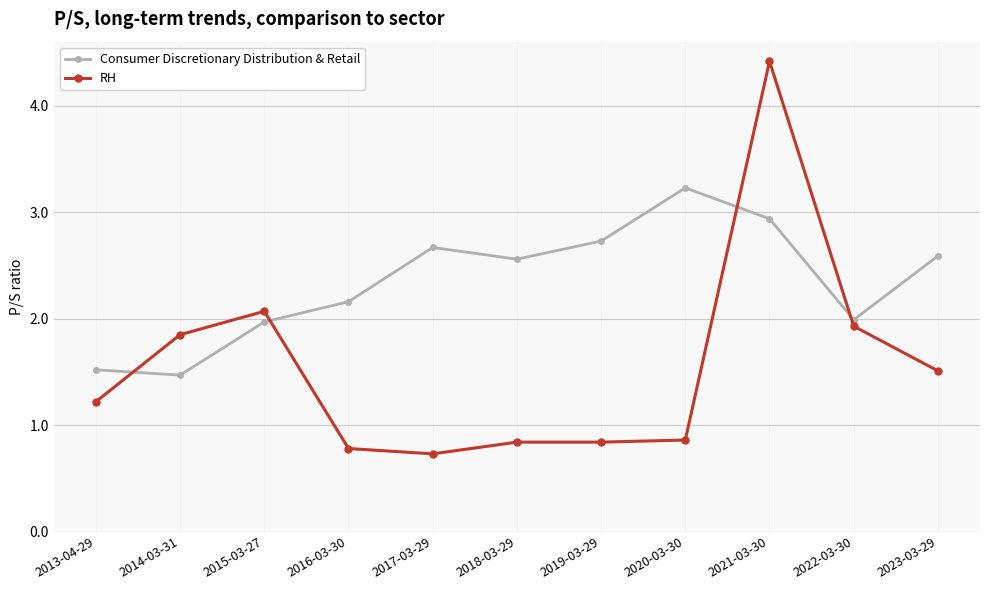

Which series has the widest spread of values?

RH